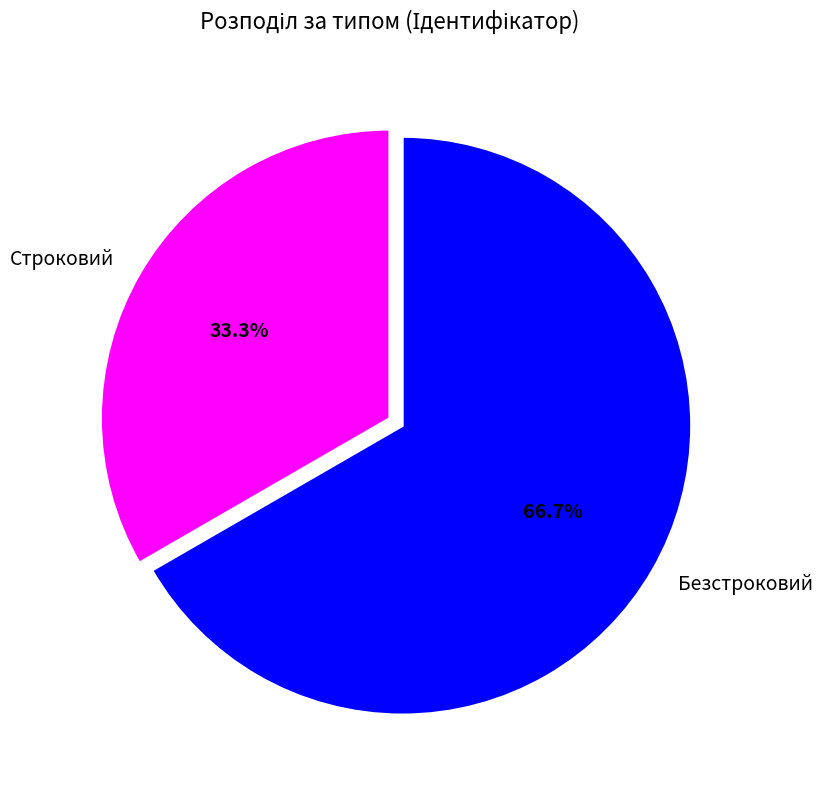

What is the largest slice in the pie chart?

Безстроковий